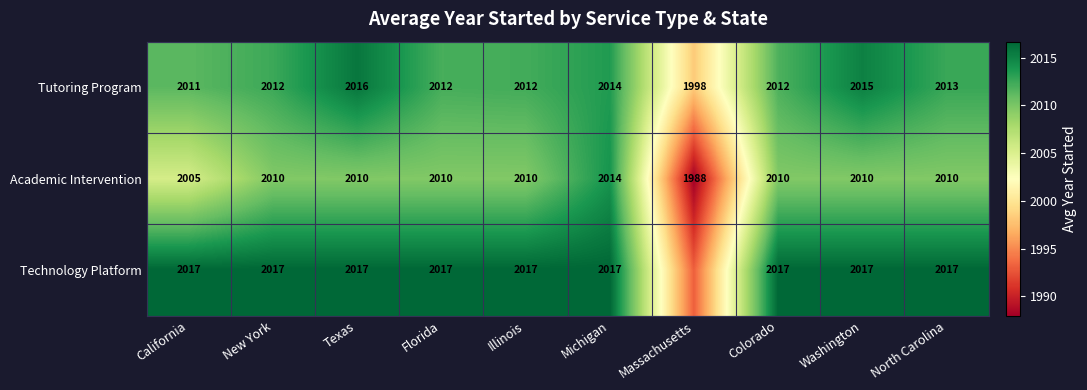

At which label is Tutoring Program closest to 2007?

California